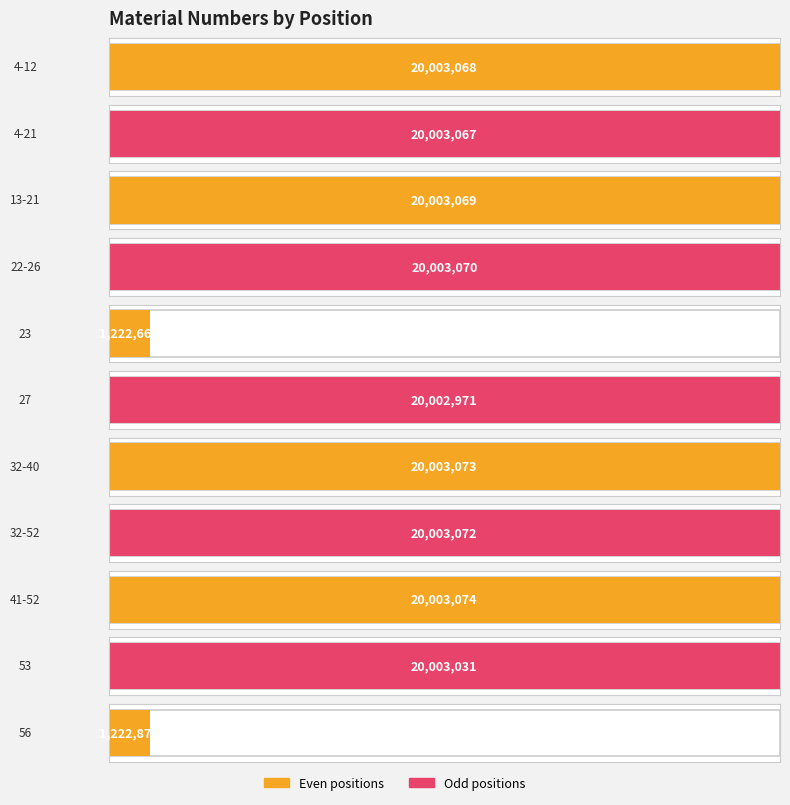

Reading right to left, list all the values displayed in this chart.

1222873	20003031	20003074	20003072	20003073	20002971	1222667	20003070	20003069	20003067	20003068